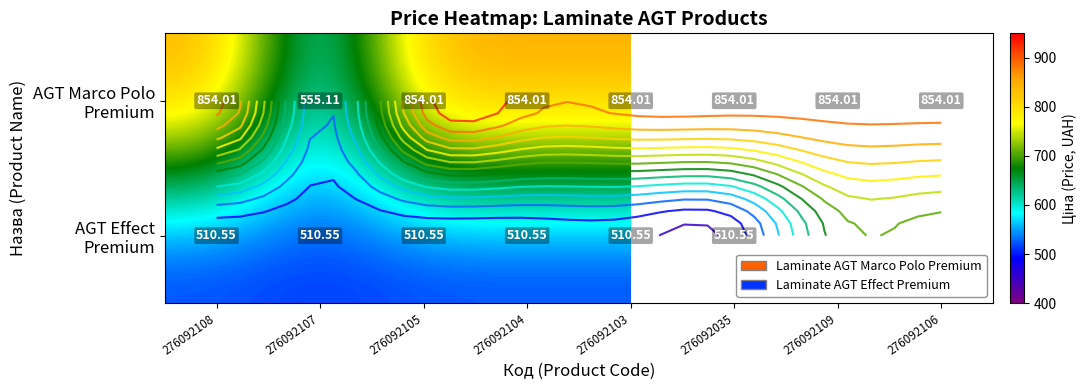

The AGT Effect Premium series shows 846.6 at 276092104. True or false?

False